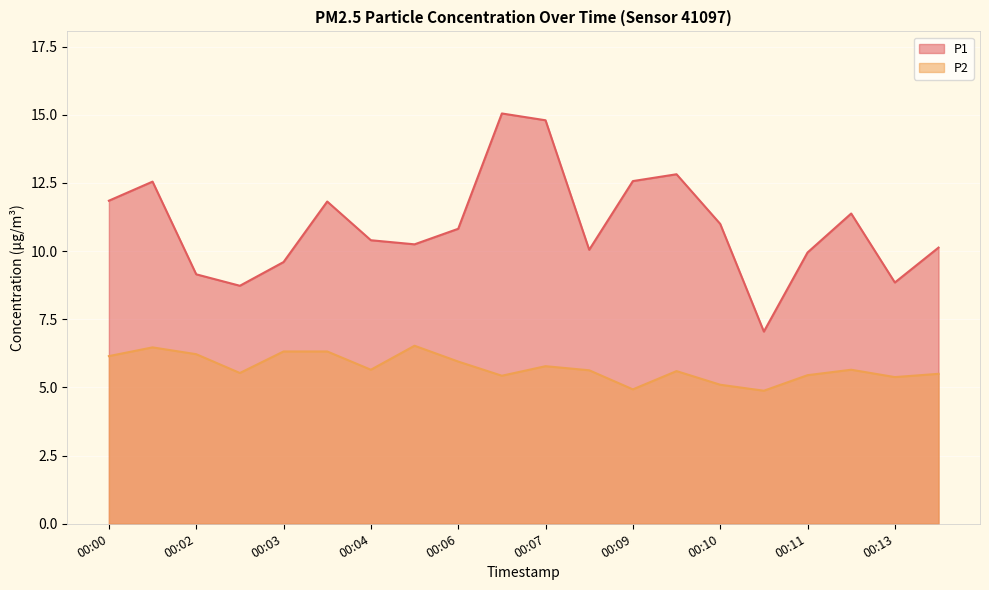

What is the difference between the P1 values at 00:07 and 00:11?

4.9